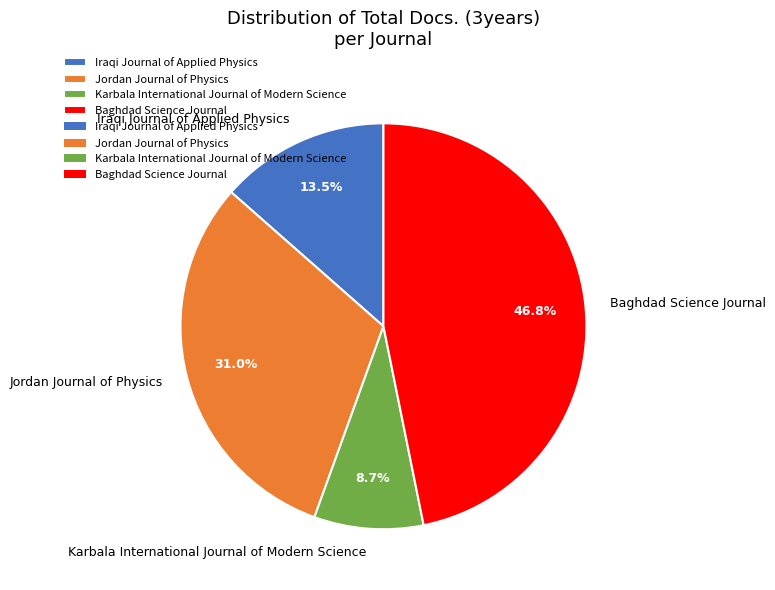

Rank the categories by value from lowest to highest.

Karbala International Journal of Modern Science, Iraqi Journal of Applied Physics, Jordan Journal of Physics, Baghdad Science Journal